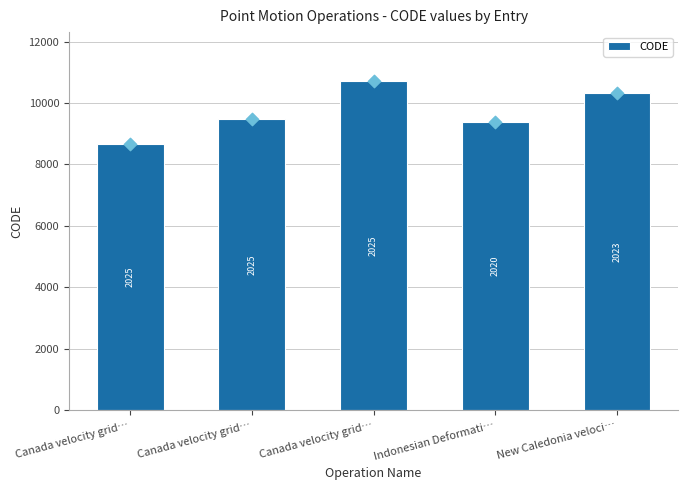

Approximately how many times larger is the value at Indonesian Deformati… compared to Canada velocity grid…?

1.0